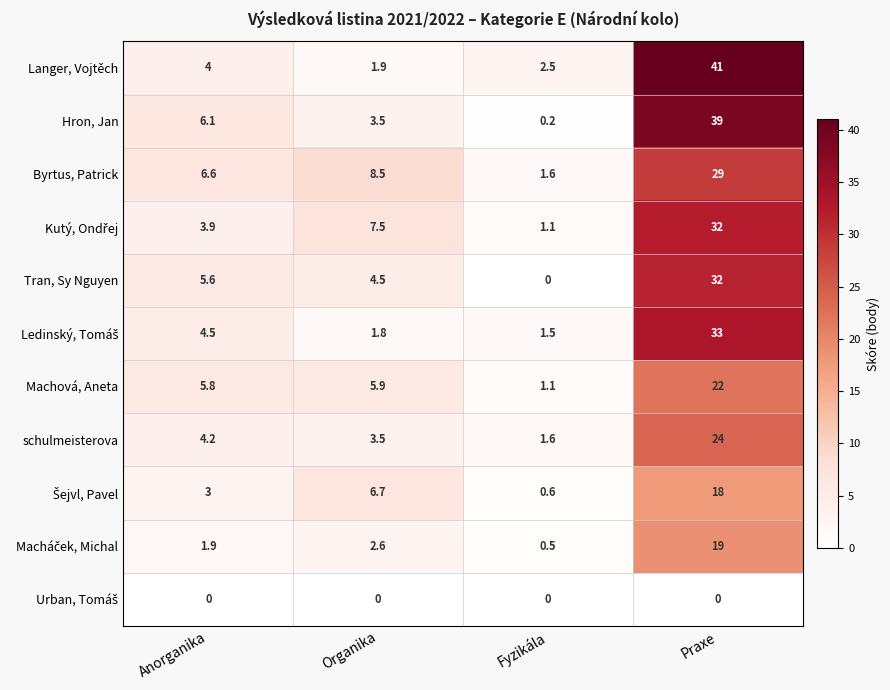

What is the total value across all series at Anorganika?

45.6